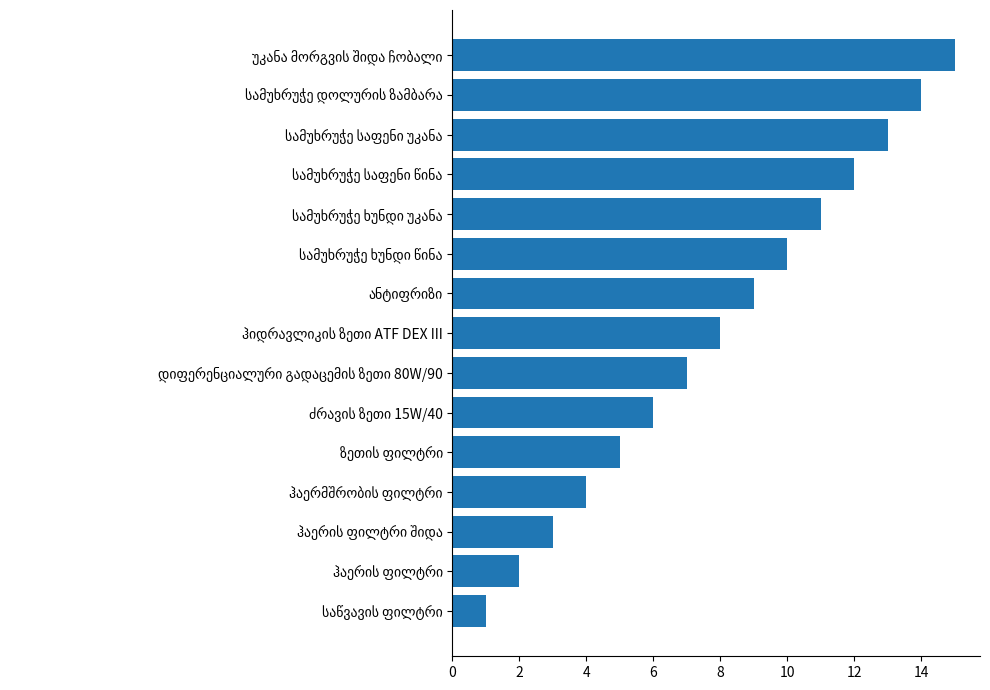

What is the average value?

8